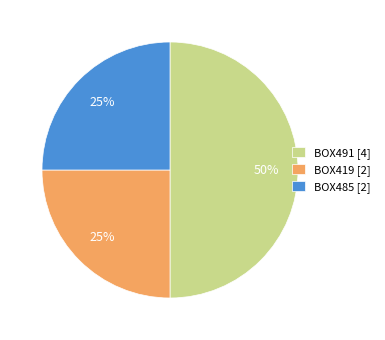

To the nearest percent, what is the average slice percentage?

33%